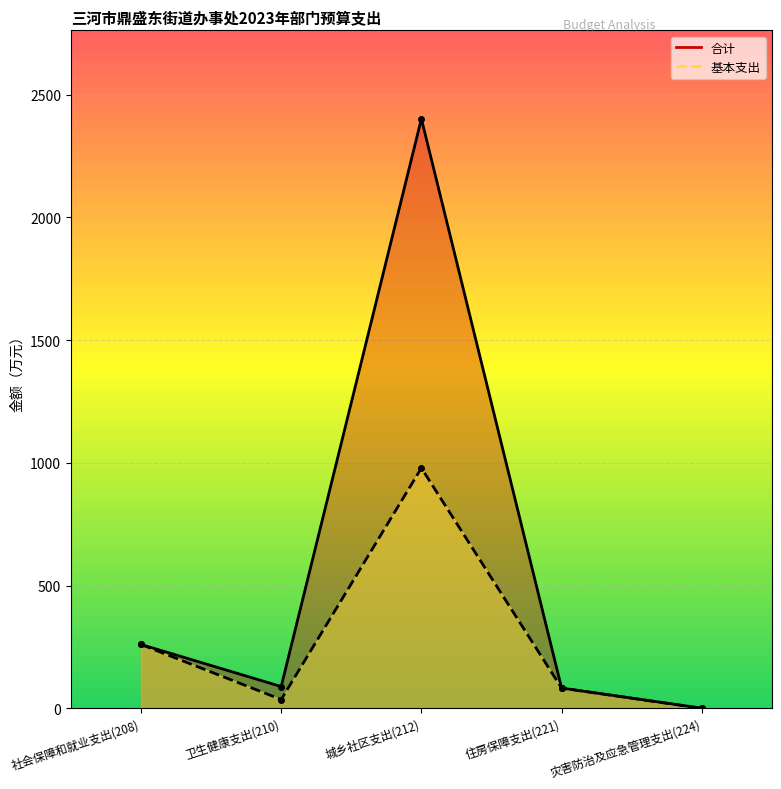

What value does the 基本支出 series have at 卫生健康支出(210)?

36.1